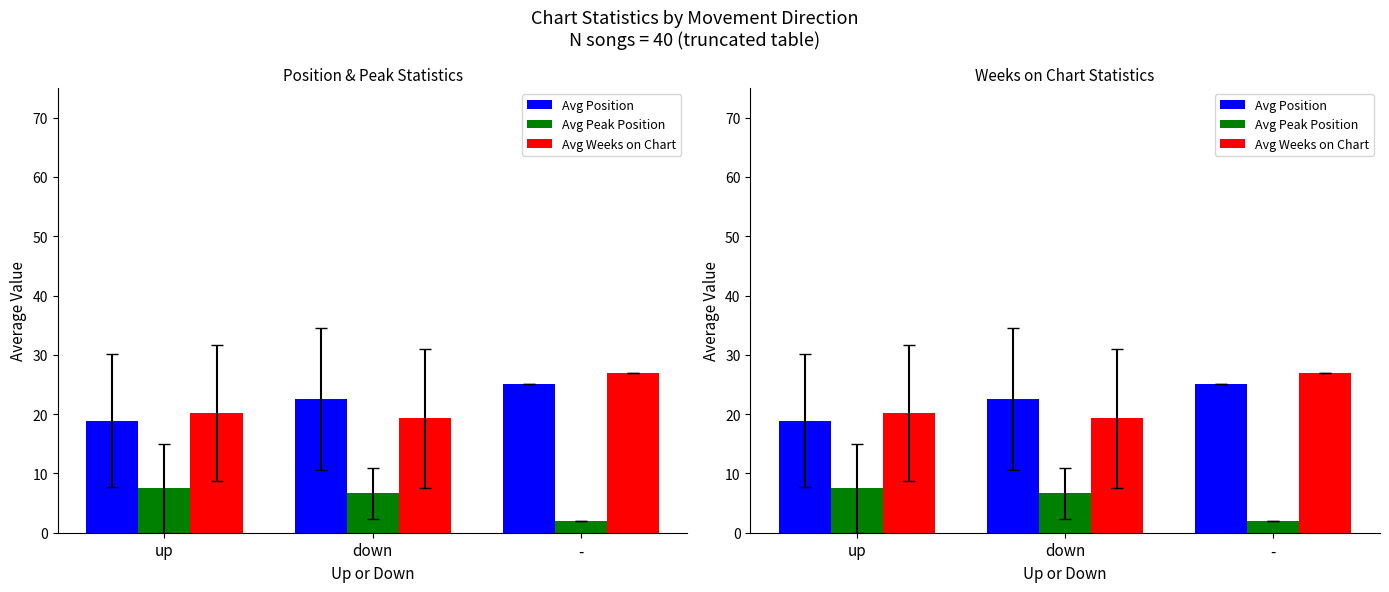

At which label is Avg Position closest to 21?

down